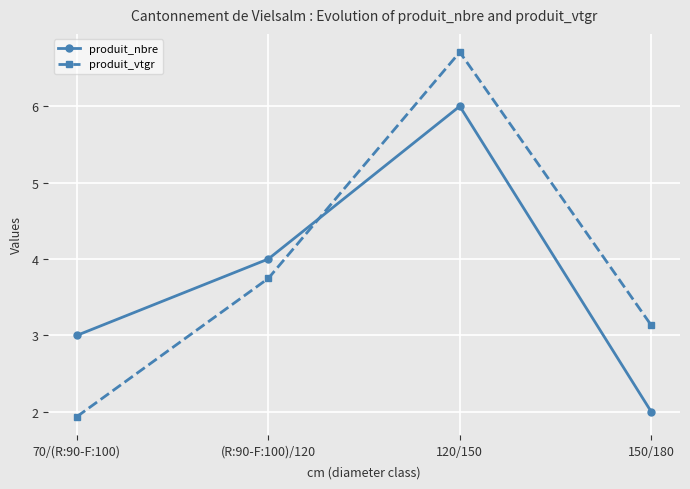

True or false: produit_nbre has a value of 9.3 at 120/150.

False